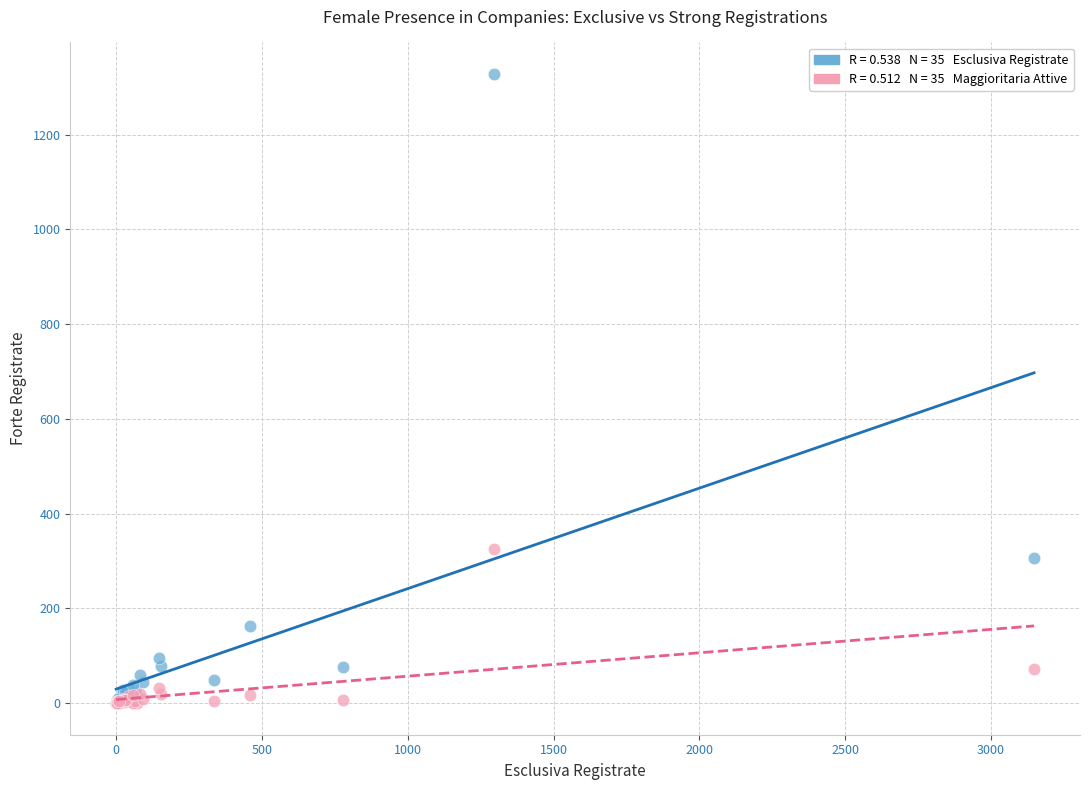

Across all series, what Y value is closest to 664?

326